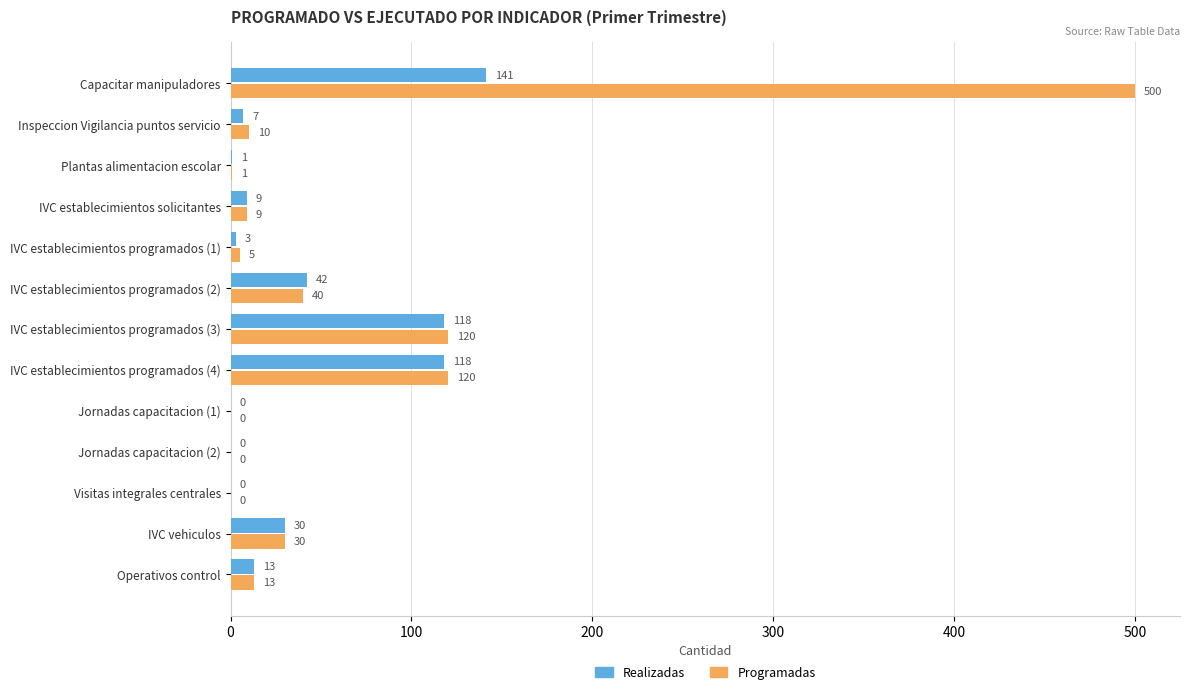

Is it true that Realizadas equals 73 at IVC establecimientos programados (3)?

False